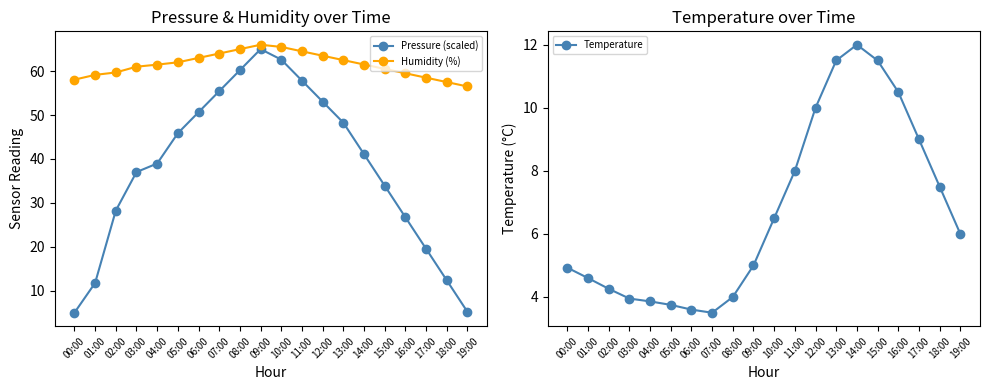

Is it true that Pressure (scaled) equals 41.1 at 14:00?

True